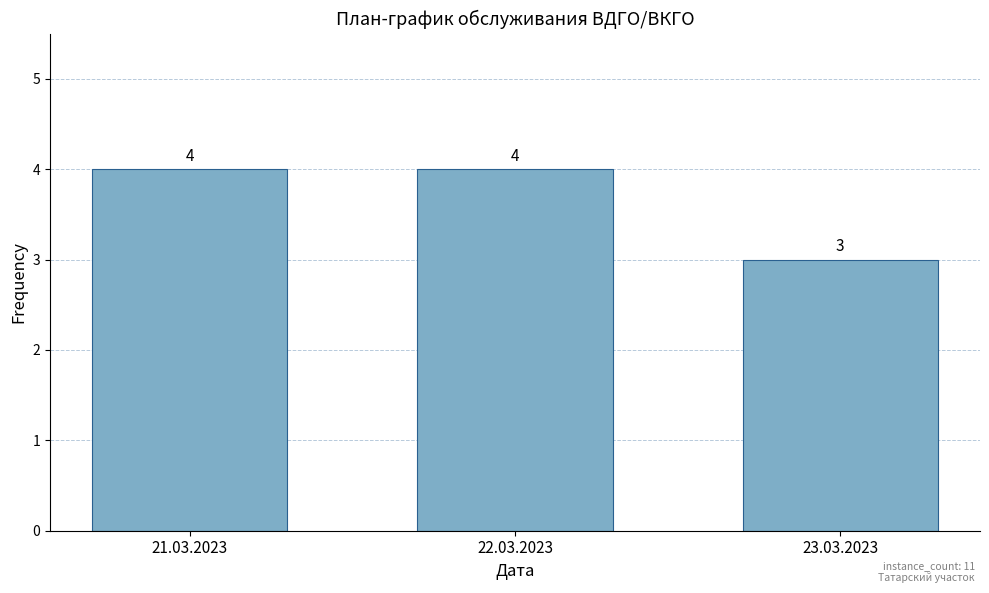

What is the smallest value displayed?

3